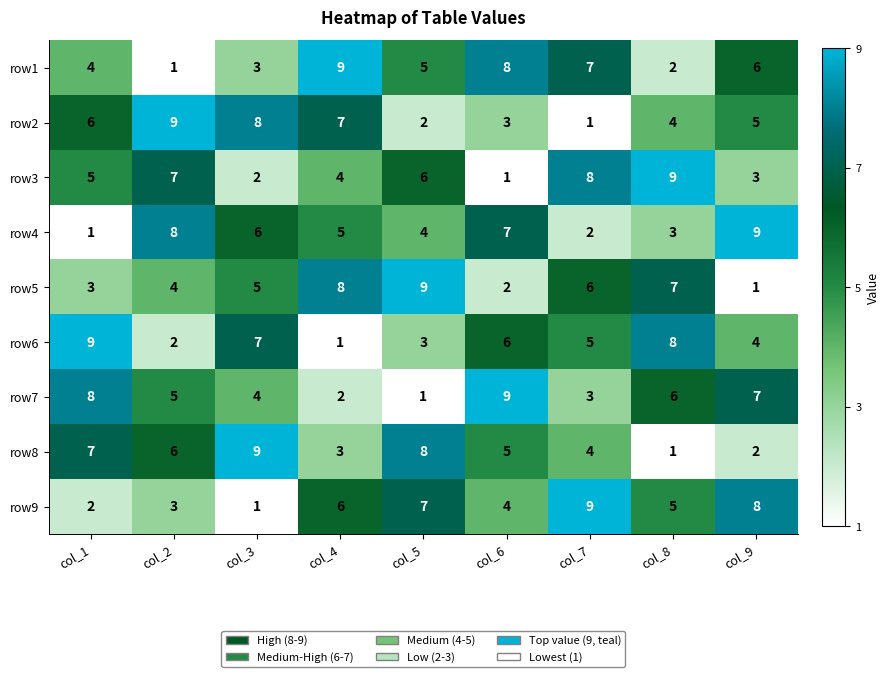

What is the average value of the row6 series?

5